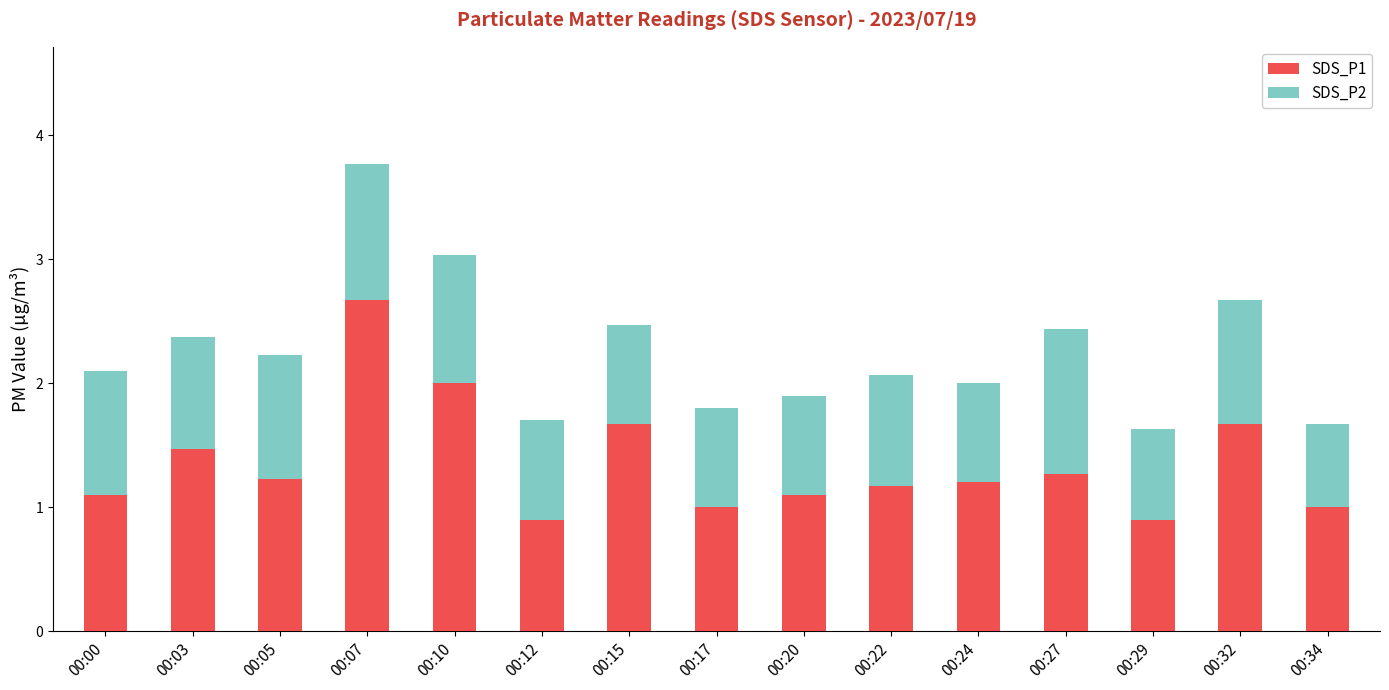

Are the bars grouped side by side (vs. stacked)?

No